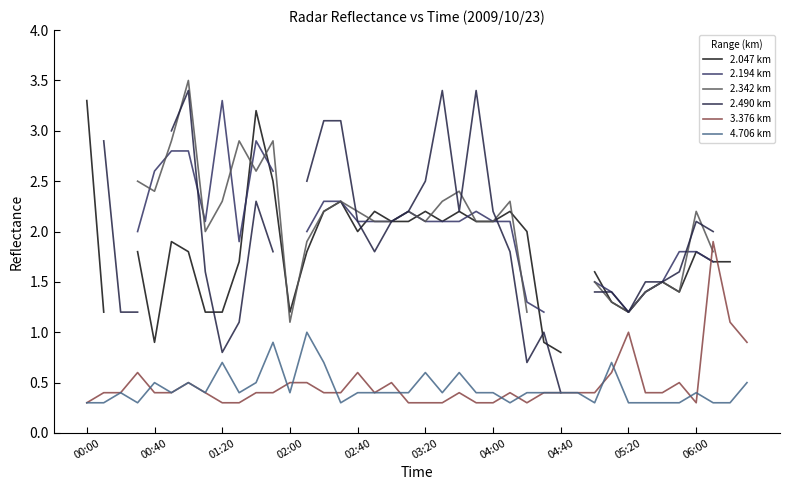

Is the value of 4.706 km at 00:40 greater than the value of 3.376 km at 04:00?

Yes